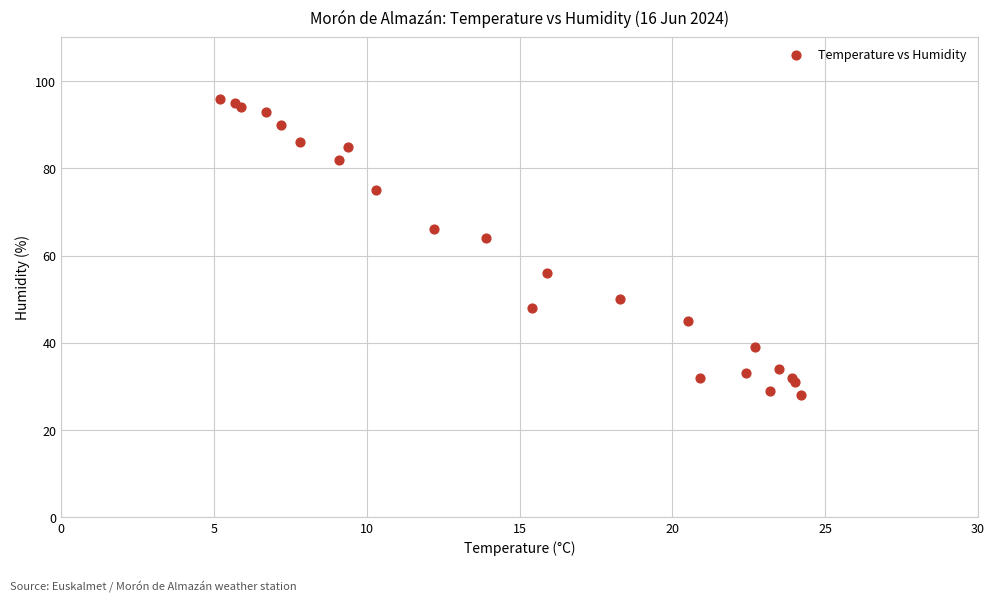

What Y value in the scatter plot is closest to 62?

64